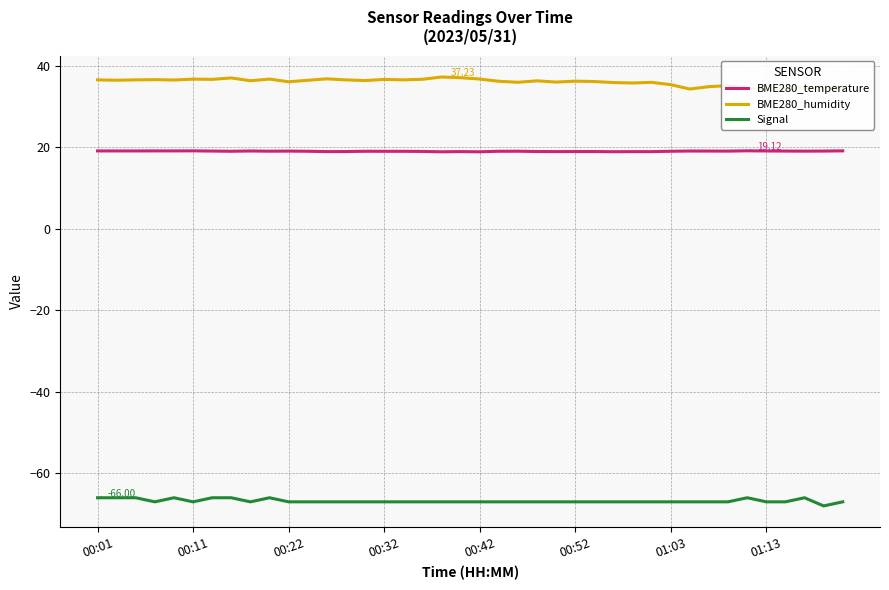

What is the difference between the maximum and second lowest values in the Signal series?

1.0